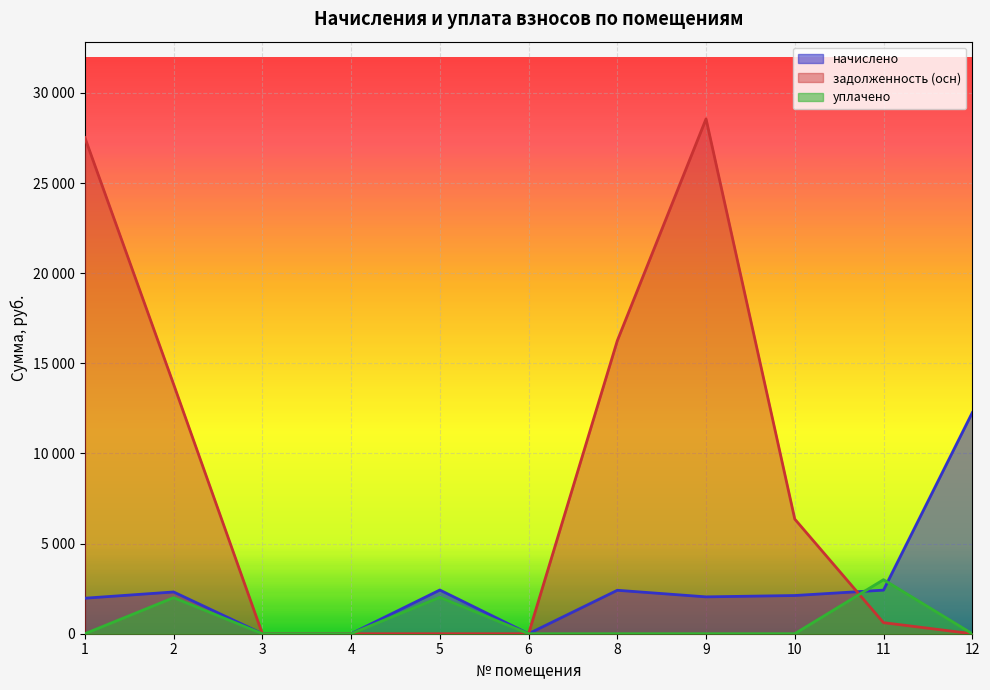

How many data points does each series have?

11